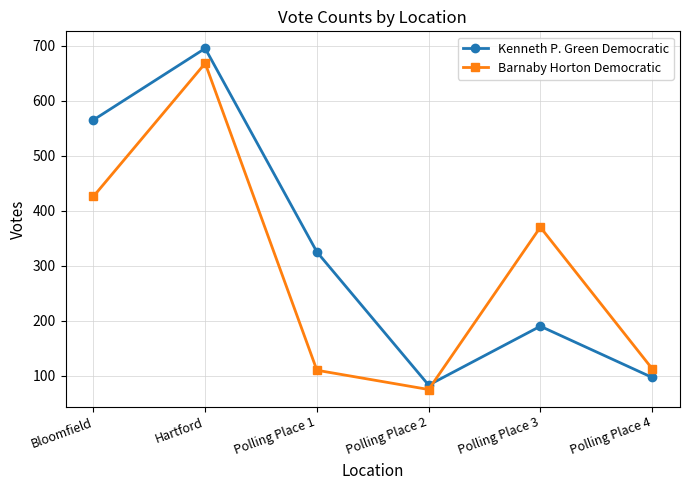

What is the label of the 4th point from the left?

Polling Place 2